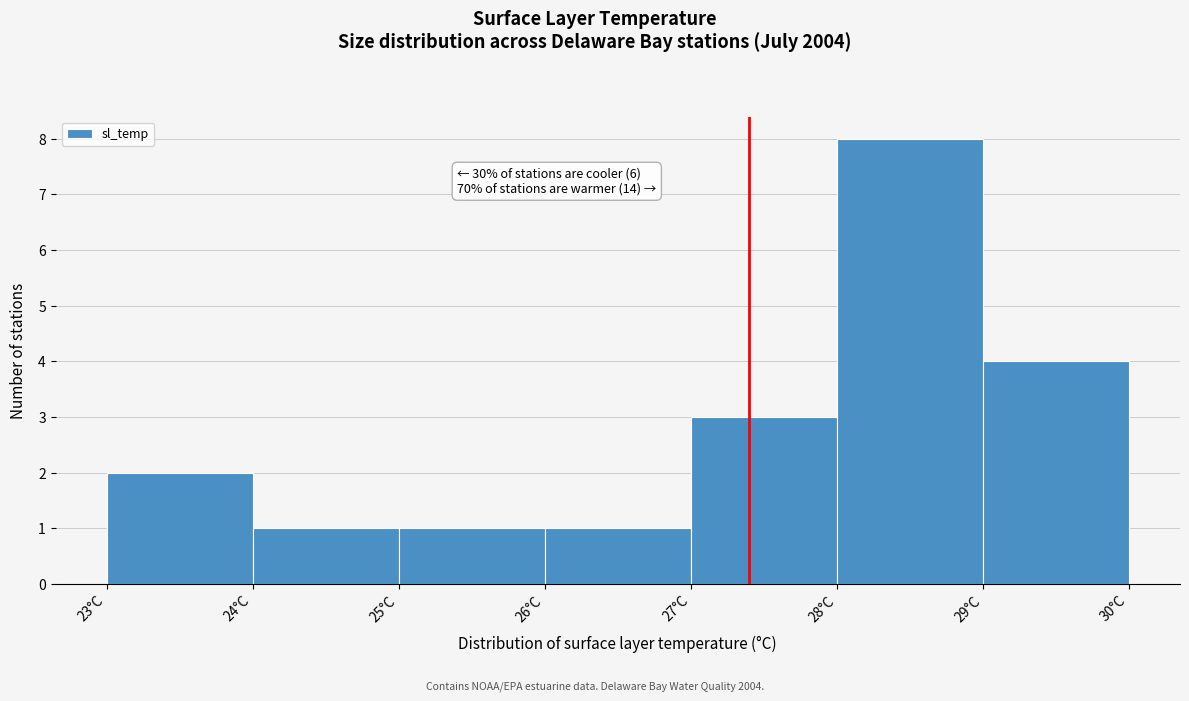

Which range on the x-axis has the tallest bar?

28 to 29